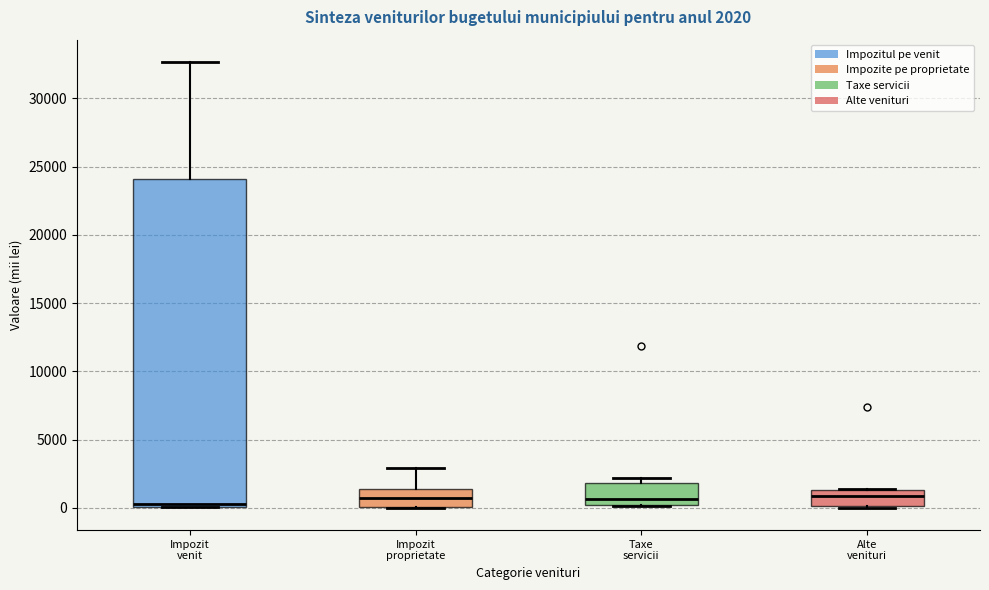

Comparing the boxes themselves (not the whiskers), which one is the tallest?

Impozit venit